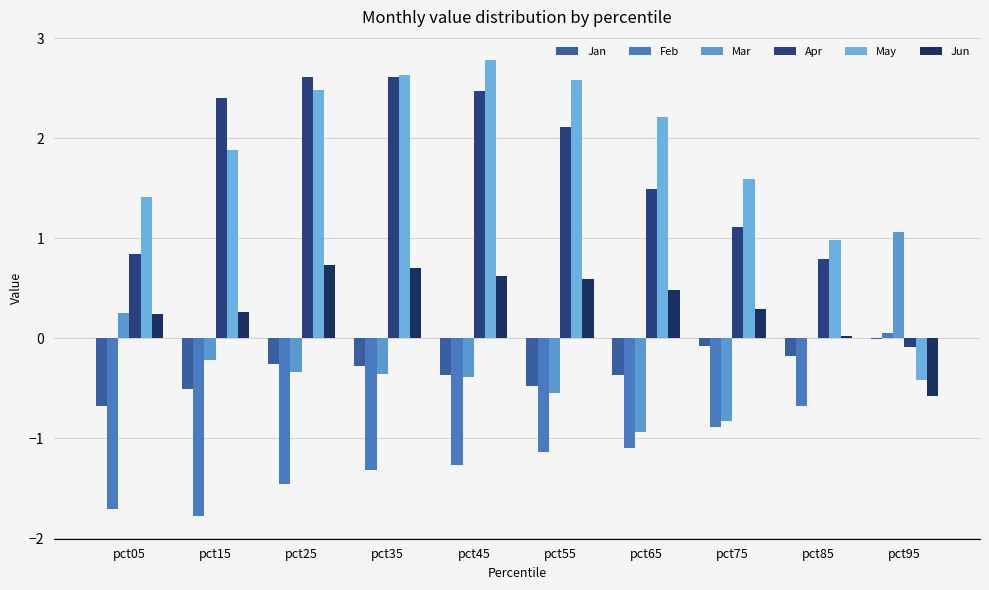

At which label does Mar first exceed 0?

pct05